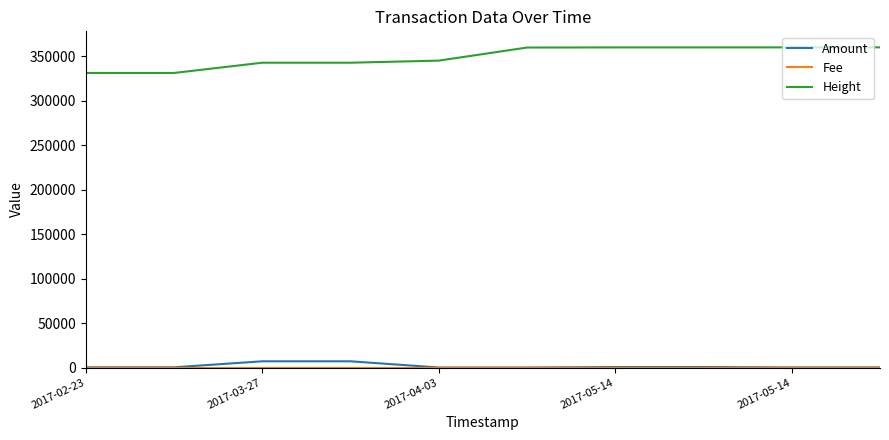

What is the minimum value for Amount?

1.0